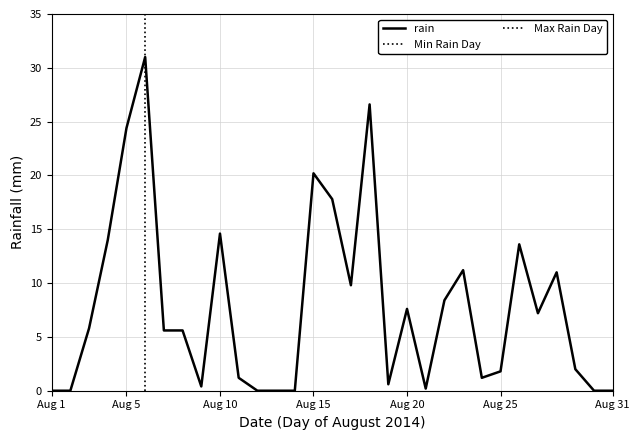

Which has a higher value, 2014-08-24 or 2014-08-21?

2014-08-24